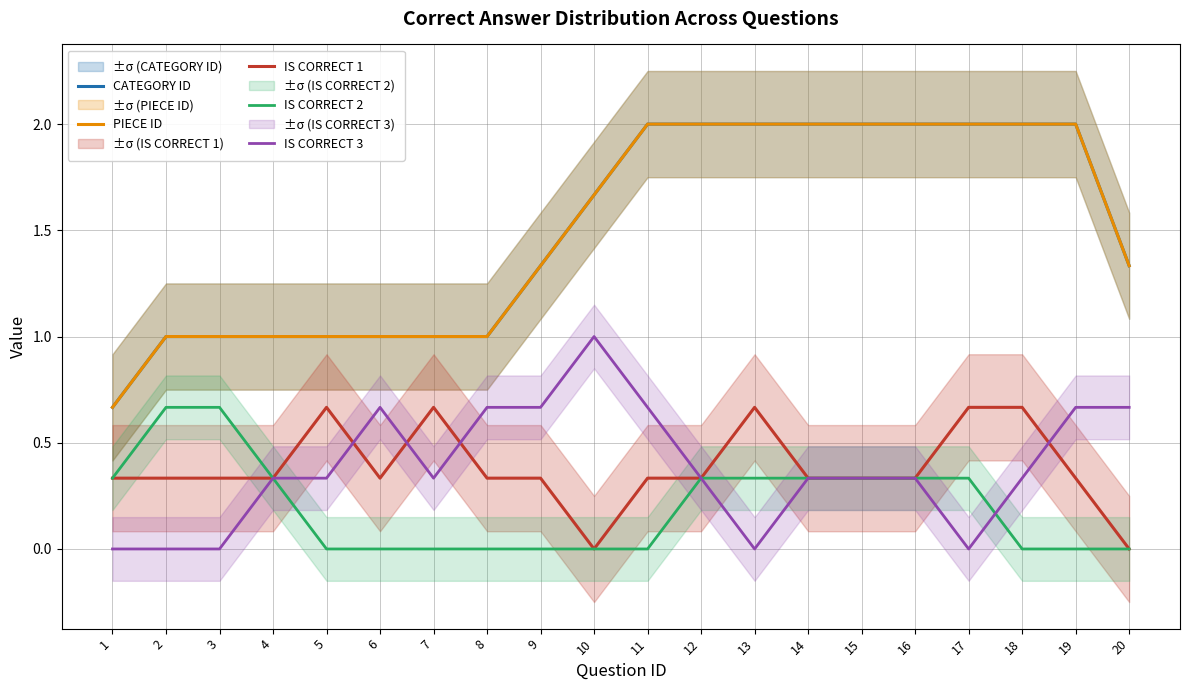

At which category does the chart reach its minimum across all series?

10